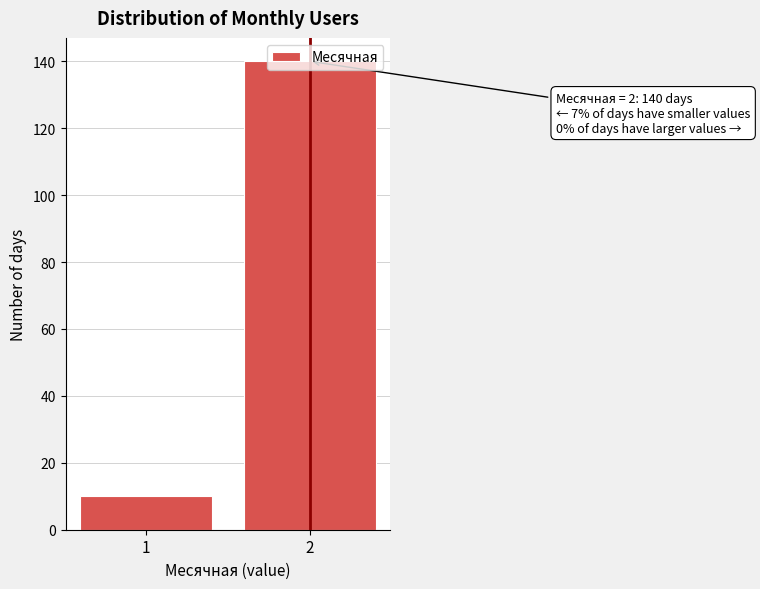

Rank the categories by value from lowest to highest.

1, 2